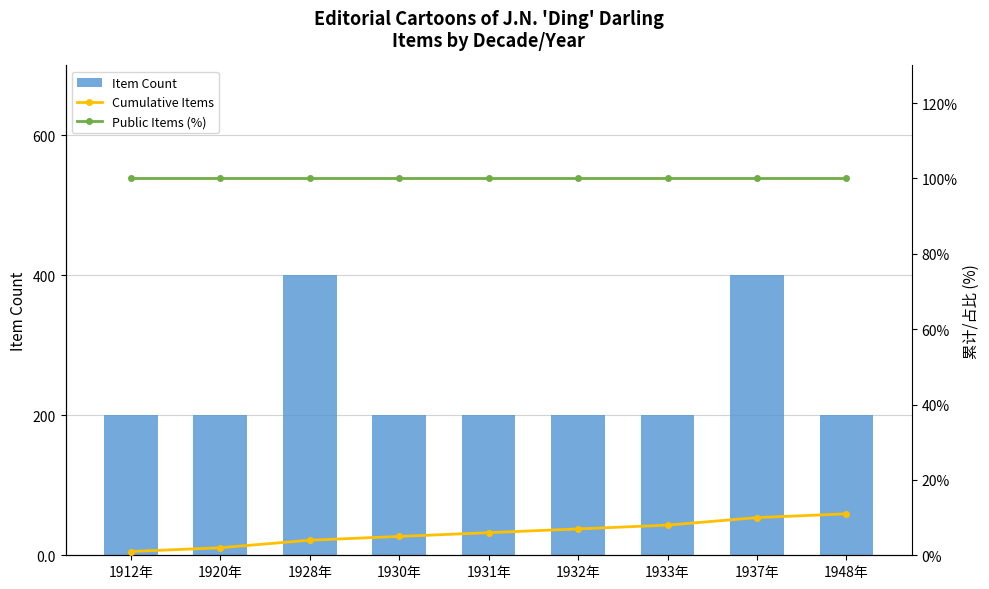

What is the label of the 4th bar from the right?

1932年